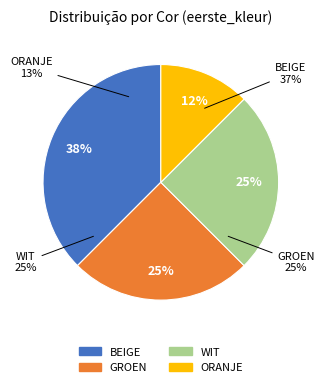

To the nearest percent, what percentage of the pie is WIT?

25%